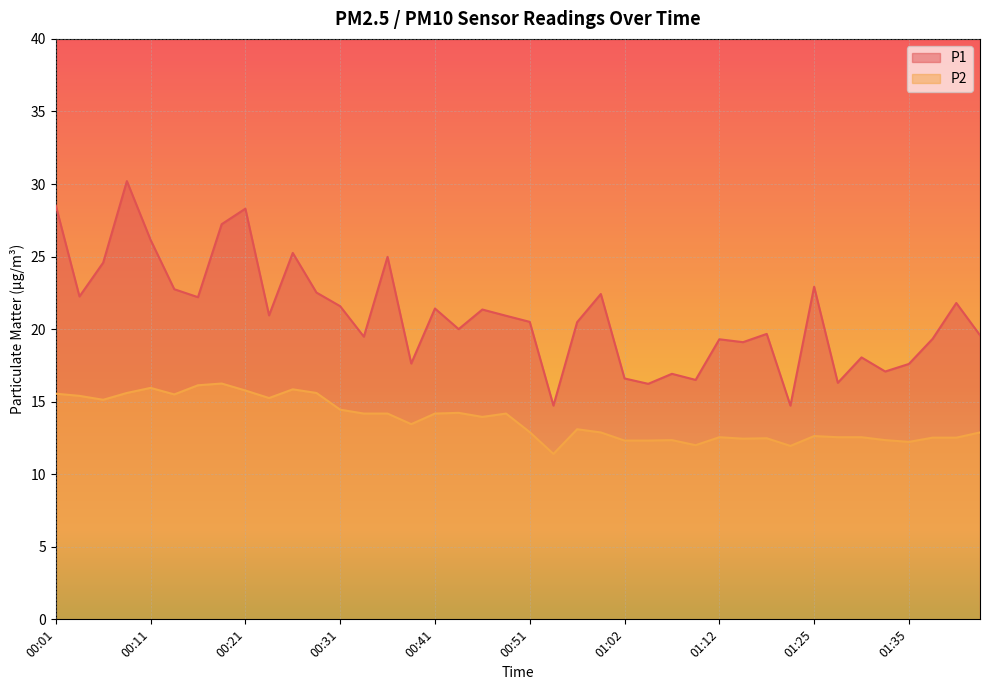

Reading right to left, what are all the values shown in this chart?

P1: 01:42=19.6	01:40=21.8	01:37=19.3	01:35=17.6	01:32=17.1	01:30=18.1	01:27=16.3	01:25=22.9	01:19=14.7	01:17=19.7	01:14=19.1	01:12=19.3	01:09=16.5	01:07=16.9	01:04=16.2	01:02=16.6	00:59=22.4	00:56=20.5	00:54=14.7	00:51=20.5	00:49=20.9	00:46=21.4	00:43=20.0	00:41=21.4	00:38=17.6	00:36=25.0	00:33=19.5	00:31=21.6	00:28=22.5	00:26=25.2	00:23=20.9	00:21=28.3	00:18=27.2	00:16=22.2	00:13=22.8	00:11=26.1	00:08=30.2	00:06=24.6	00:03=22.2	00:01=28.5
P2: 01:42=12.9	01:40=12.5	01:37=12.5	01:35=12.2	01:32=12.3	01:30=12.6	01:27=12.6	01:25=12.6	01:19=11.9	01:17=12.5	01:14=12.4	01:12=12.6	01:09=12.0	01:07=12.3	01:04=12.3	01:02=12.3	00:59=12.9	00:56=13.1	00:54=11.4	00:51=12.9	00:49=14.2	00:46=13.9	00:43=14.2	00:41=14.2	00:38=13.4	00:36=14.2	00:33=14.2	00:31=14.4	00:28=15.6	00:26=15.8	00:23=15.2	00:21=15.8	00:18=16.2	00:16=16.1	00:13=15.5	00:11=15.9	00:08=15.6	00:06=15.1	00:03=15.4	00:01=15.6